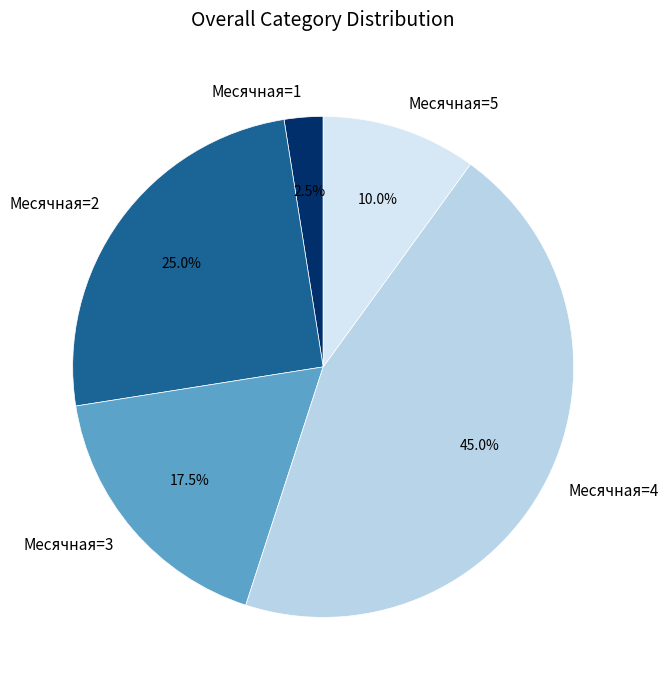

Does any single category account for the majority?

No